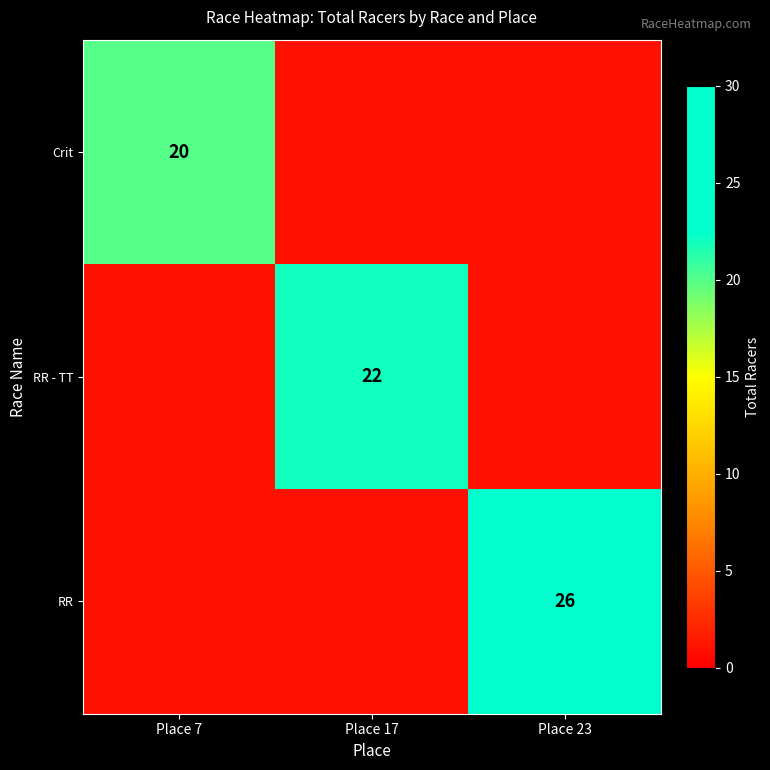

How many categories are shown in the chart?

3